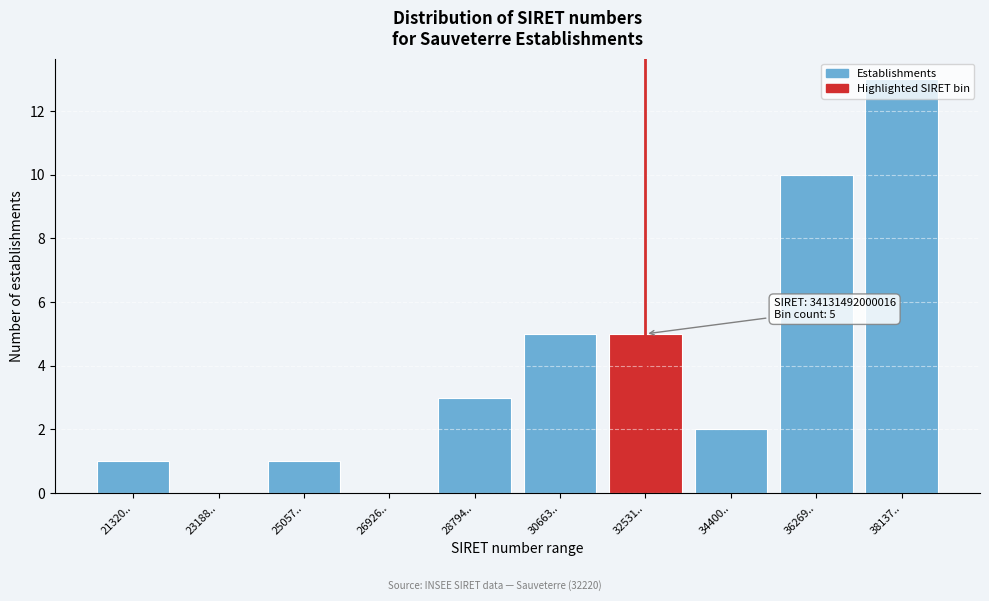

Which has a higher value, 30663.. or 26926..?

30663..